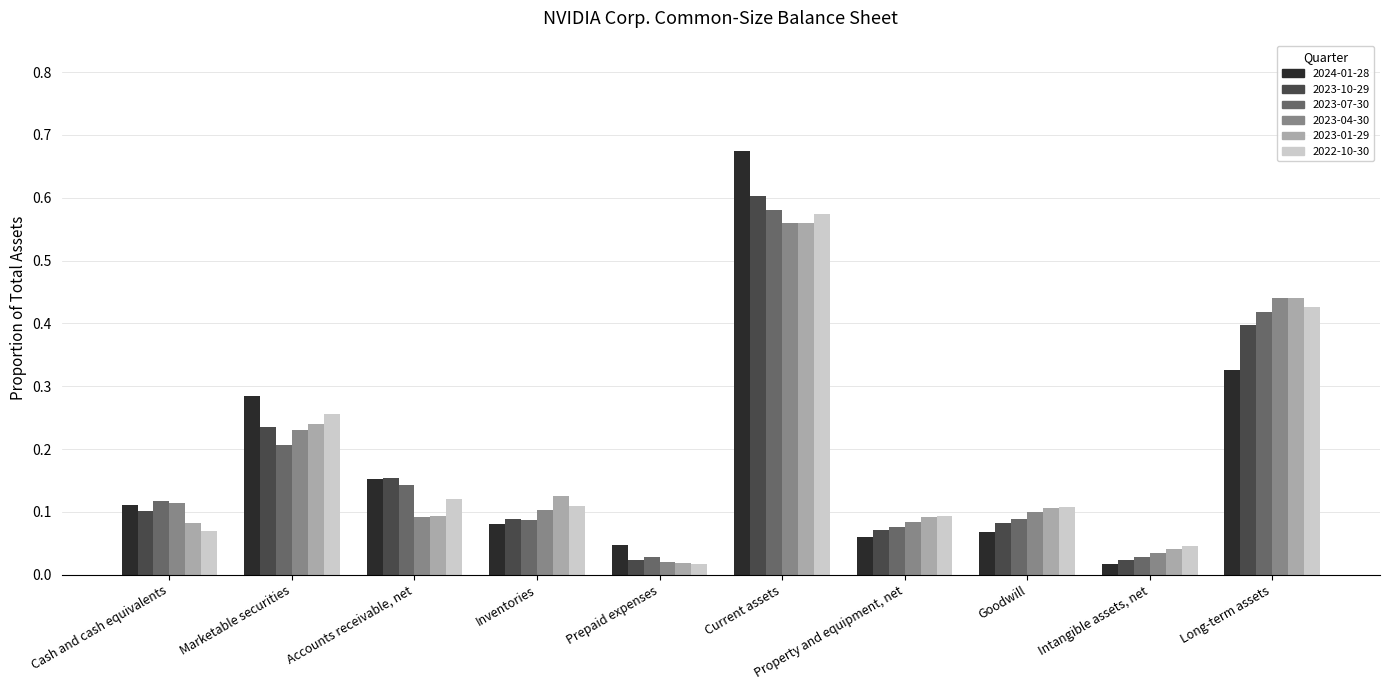

Are the bars grouped side by side (vs. stacked)?

Yes